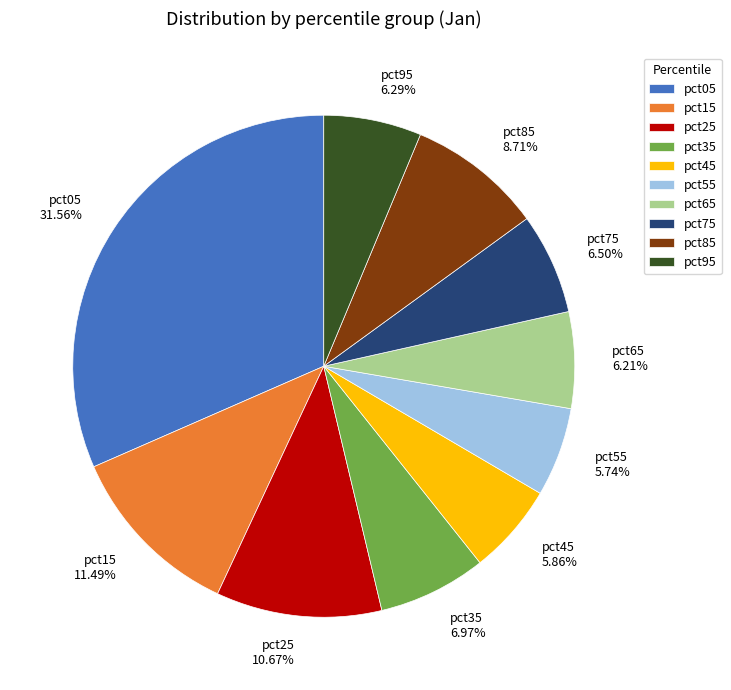

Combined, do pct65 and pct95 account for over 50%?

No